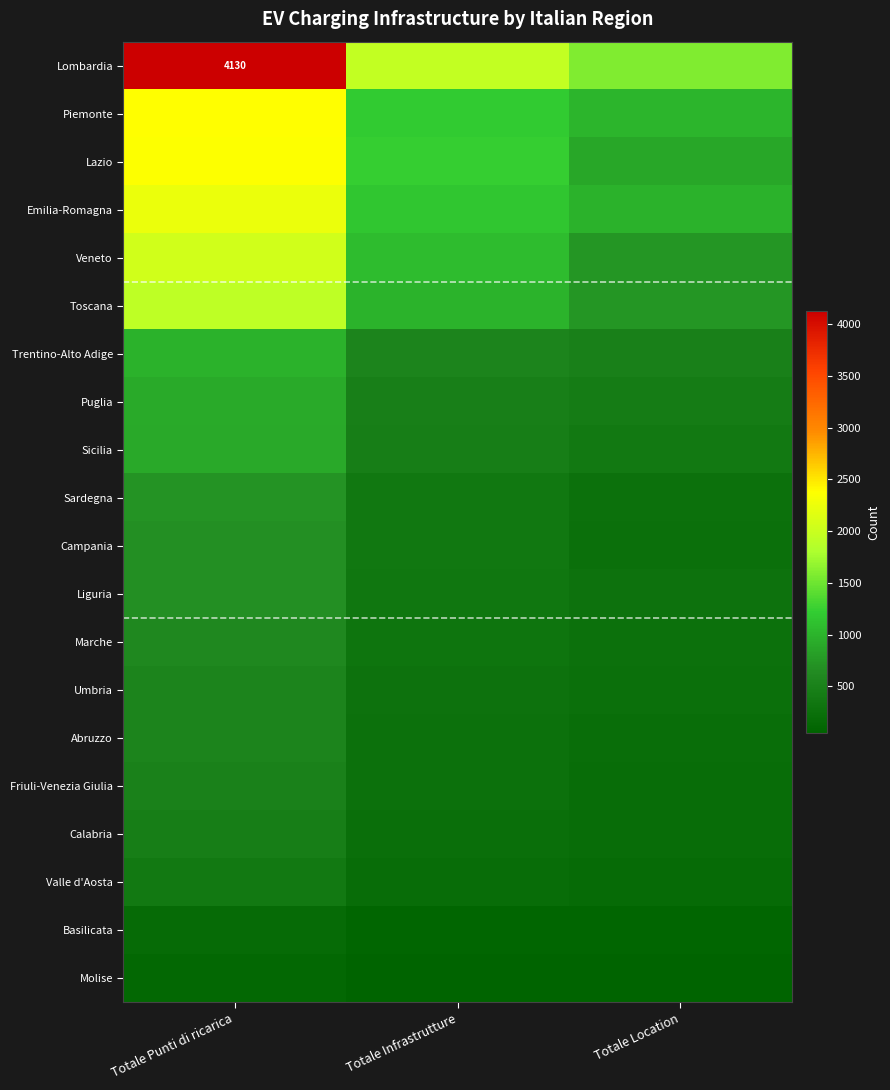

List the series in order of their peak value, lowest first.

Molise, Basilicata, Valle d'Aosta, Calabria, Friuli-Venezia Giulia, Abruzzo, Umbria, Marche, Liguria, Campania, Sardegna, Sicilia, Puglia, Trentino-Alto Adige, Toscana, Veneto, Emilia-Romagna, Lazio, Piemonte, Lombardia